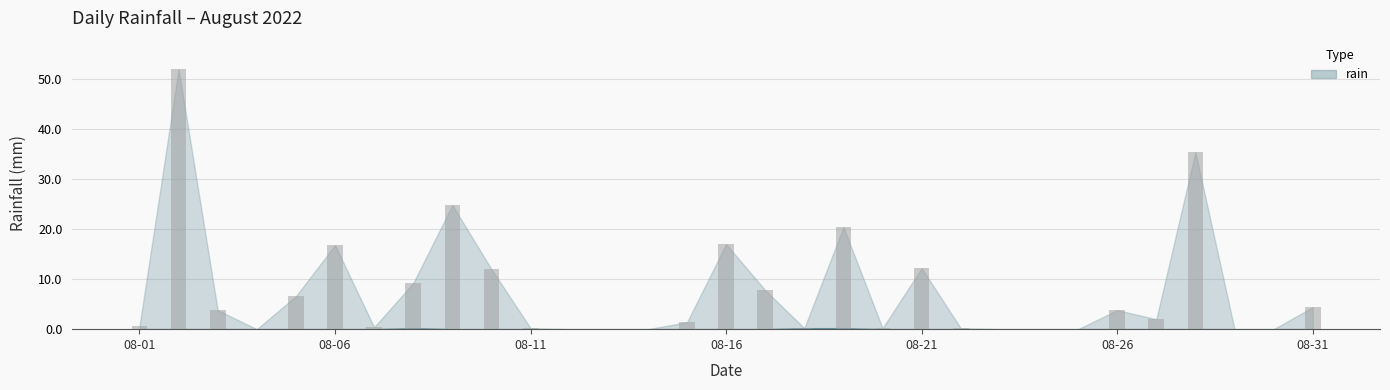

What is the maximum value shown in the chart?

52.0